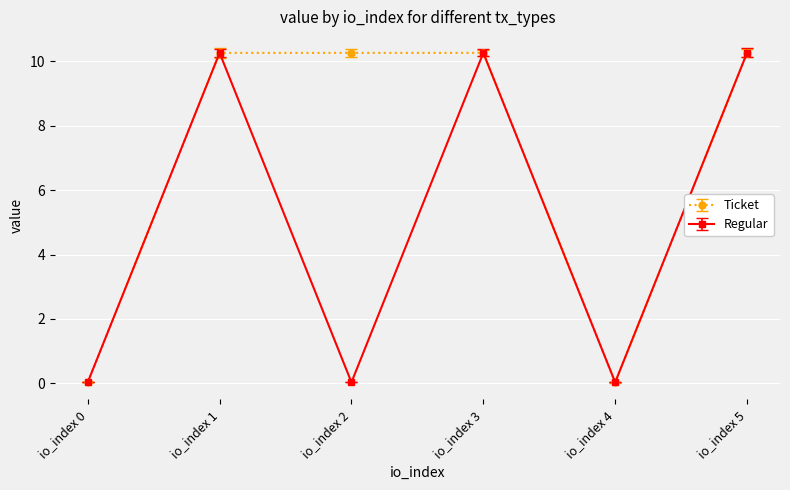

The Regular series shows 14.5 at io_index 1. True or false?

False